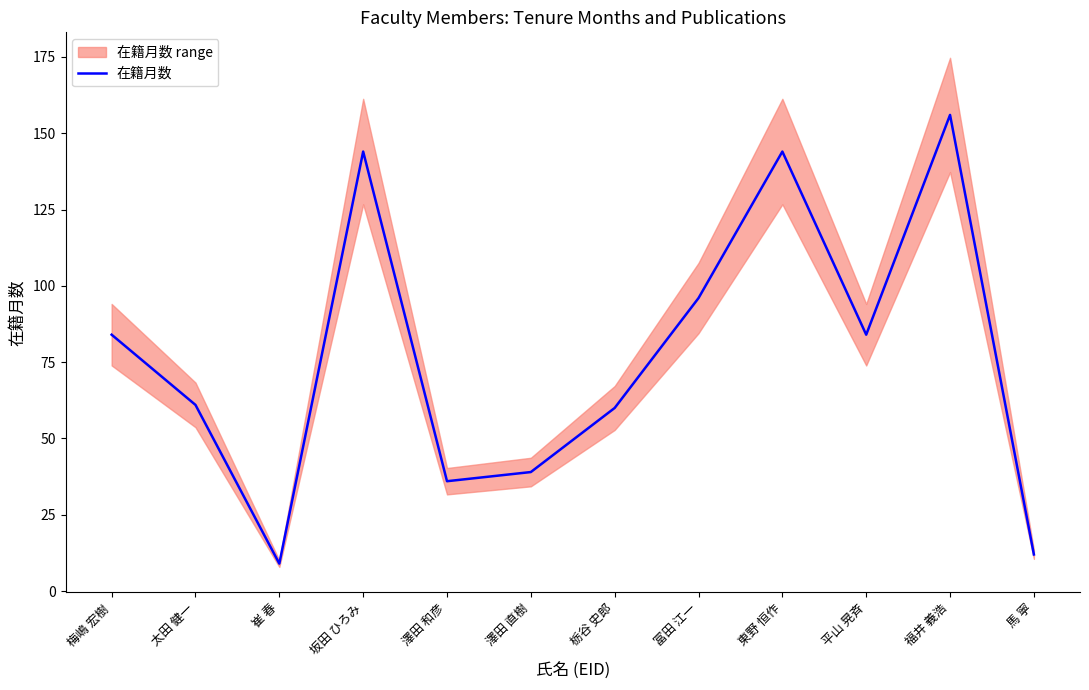

Rank the categories by value from highest to lowest.

福井 義浩, 坂田 ひろみ, 東野 恒作, 冨田 江一, 梅嶋 宏樹, 平山 晃斉, 太田 健一, 栃谷 史郎, 澤田 直樹, 澤田 和彦, 馬 寧, 崔 春